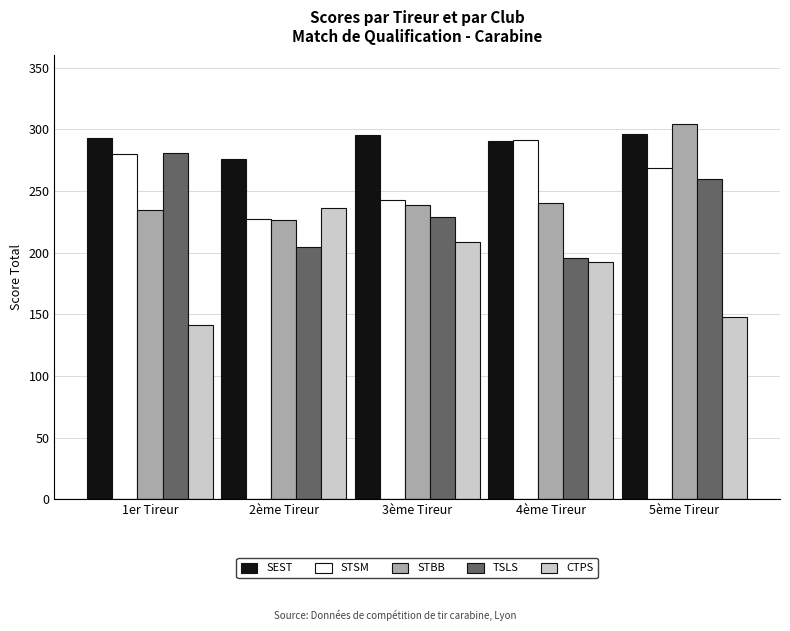

What is the difference between the maximum and minimum values in the TSLS series?

85.4